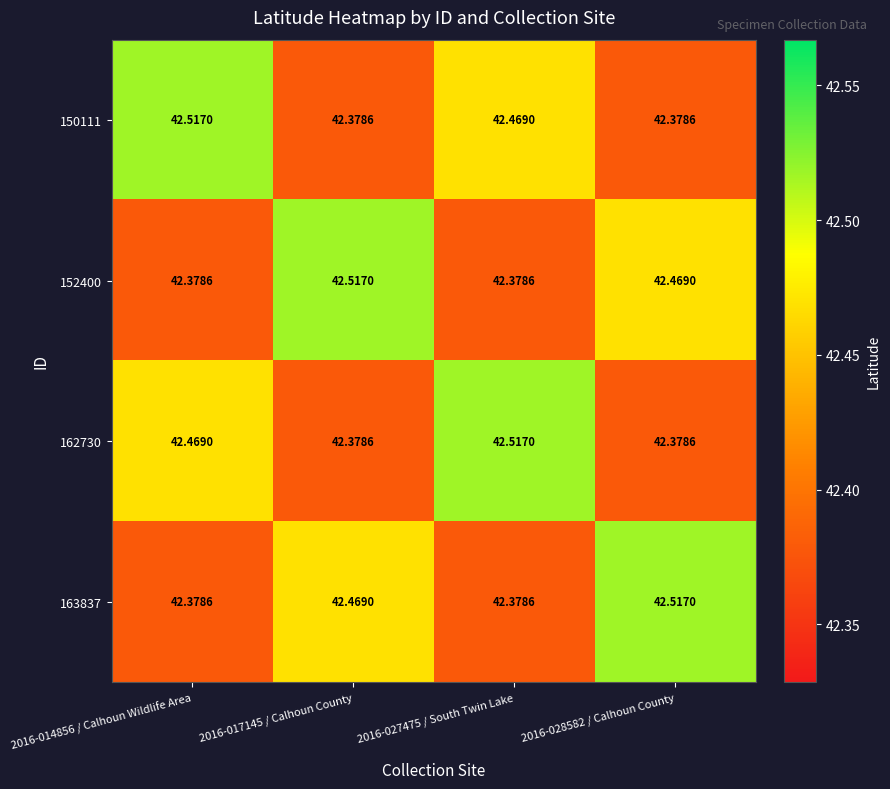

Is the value of 162730 at 2016-027475 / South Twin Lake greater than the value of 150111 at 2016-027475 / South Twin Lake?

Yes